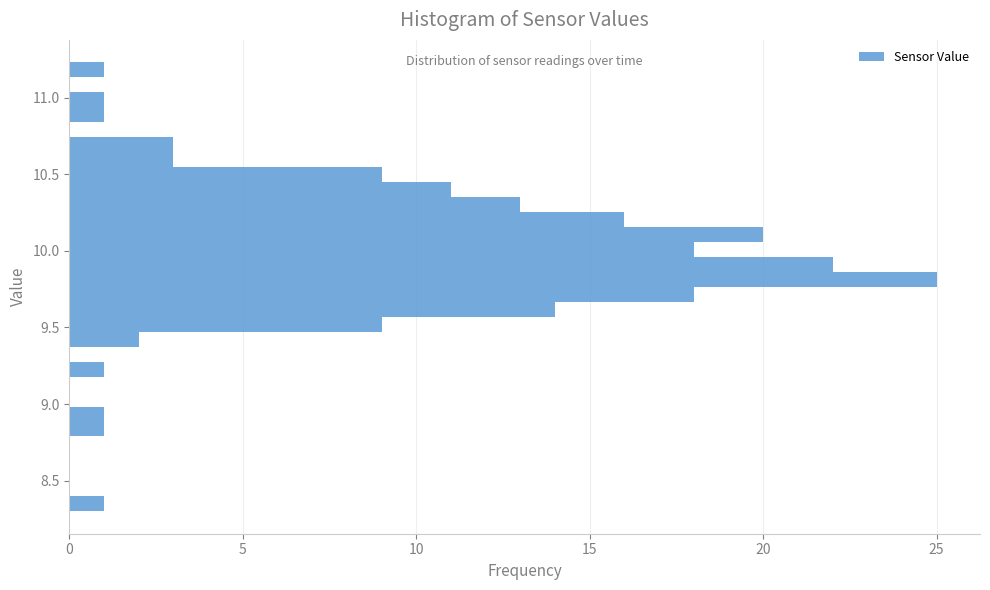

Read against the y-axis, roughly where is the centre of the longest bar?

9.80